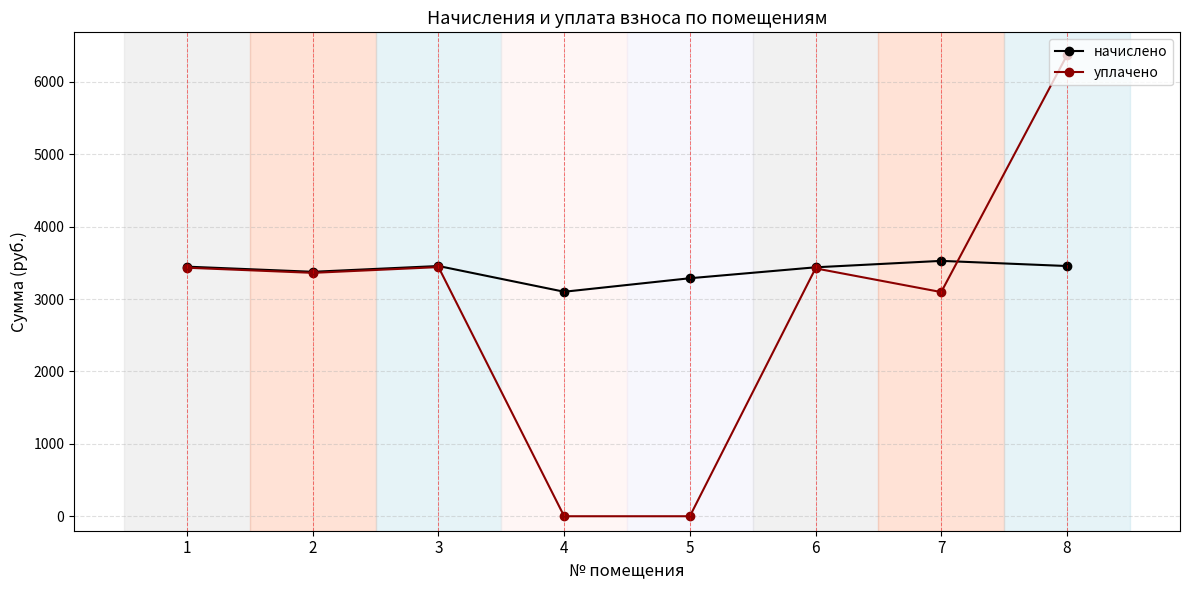

What is the spread (max minus min) of values at 2?

14.4